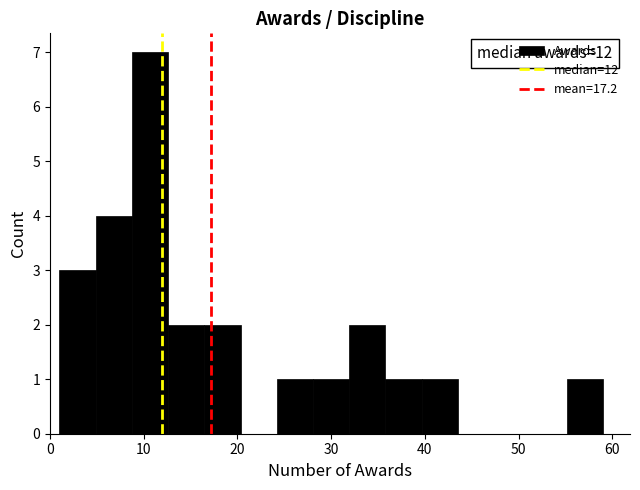

Around what value on the x-axis is the tallest bar? Give the approximate position of its centre, as read against the axis.

11